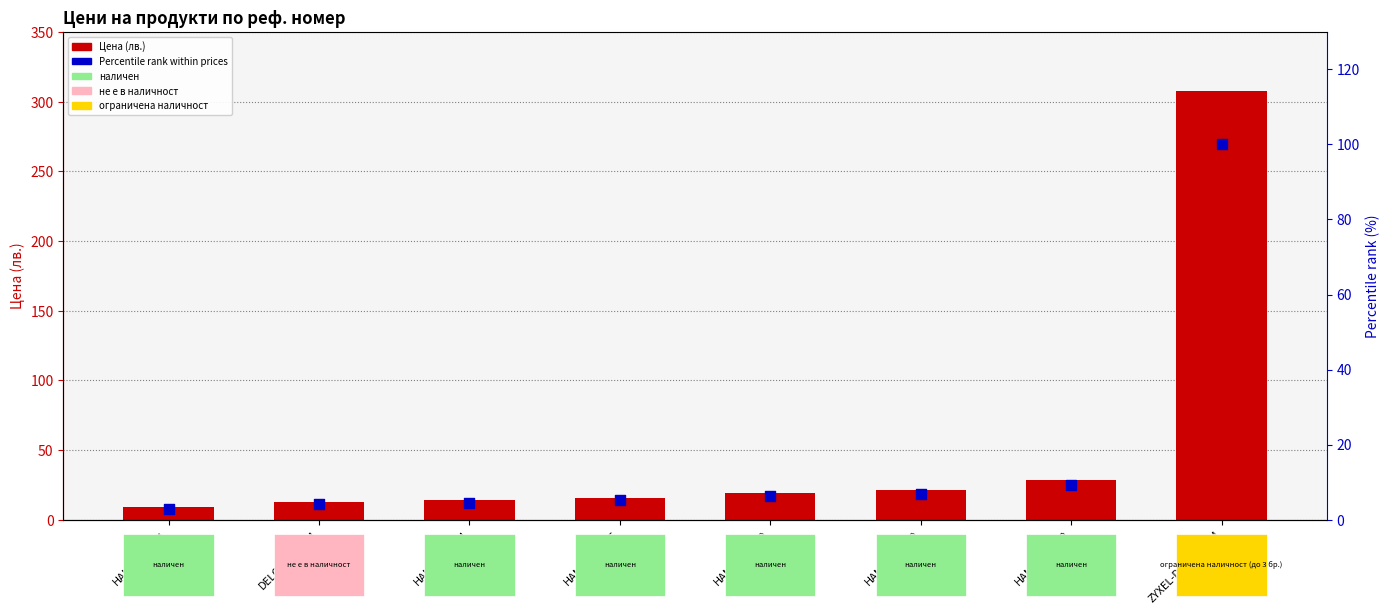

At how many categories does at least one series exceed 251?

1